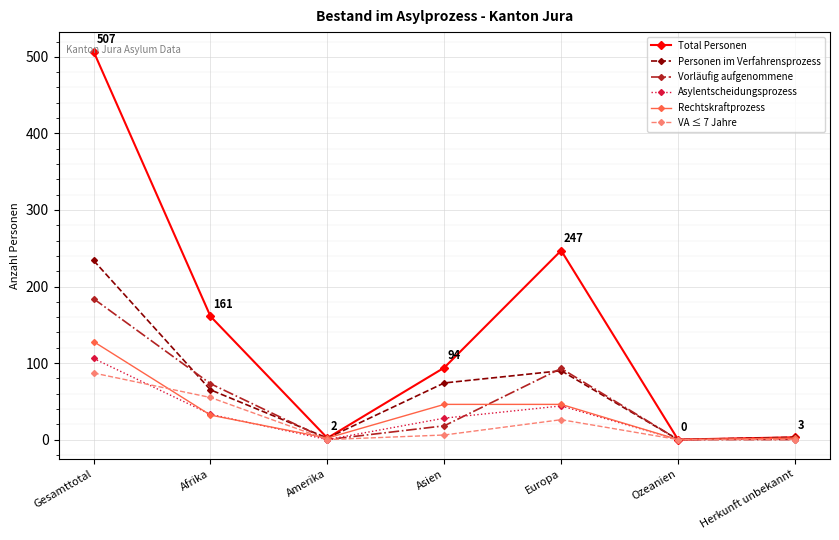

Which series changed the most between Afrika and Asien?

Total Personen